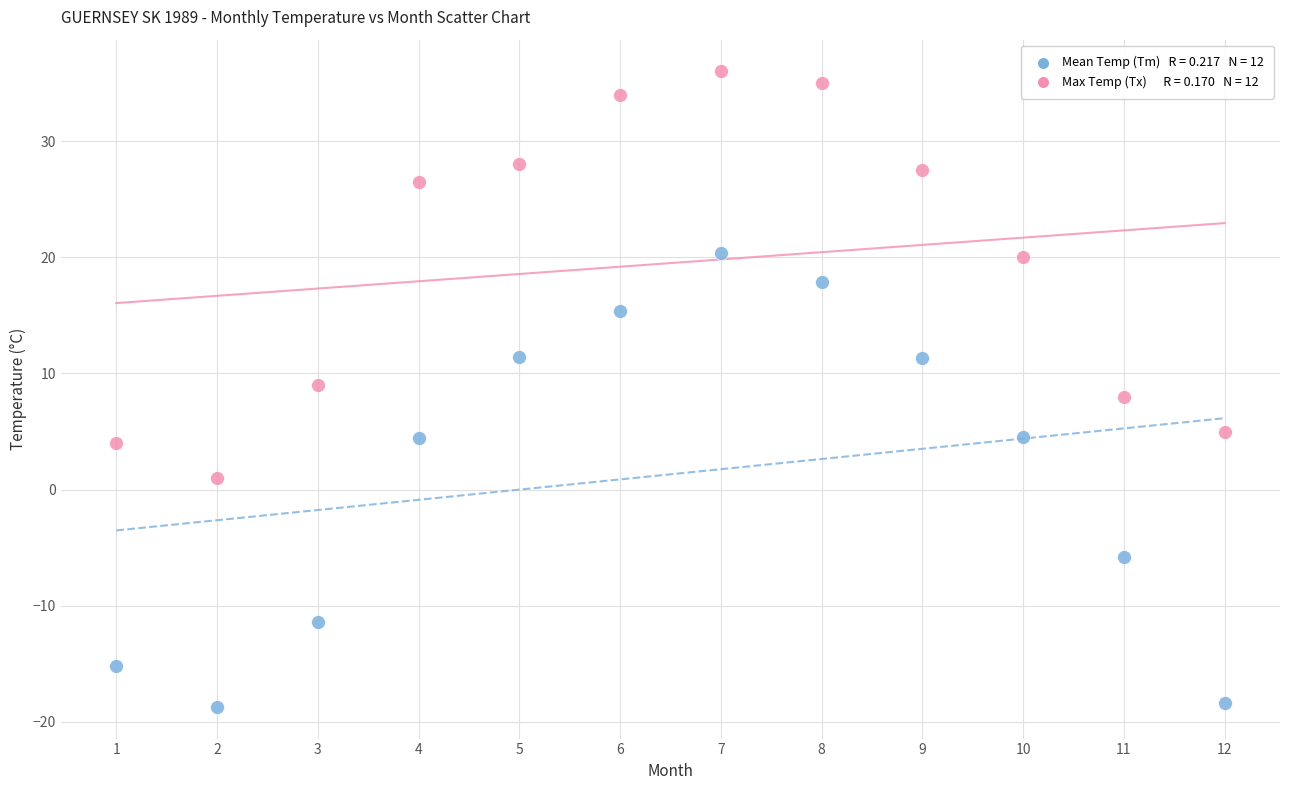

Across all data points, what is the range of Y values (max minus min)?

54.7